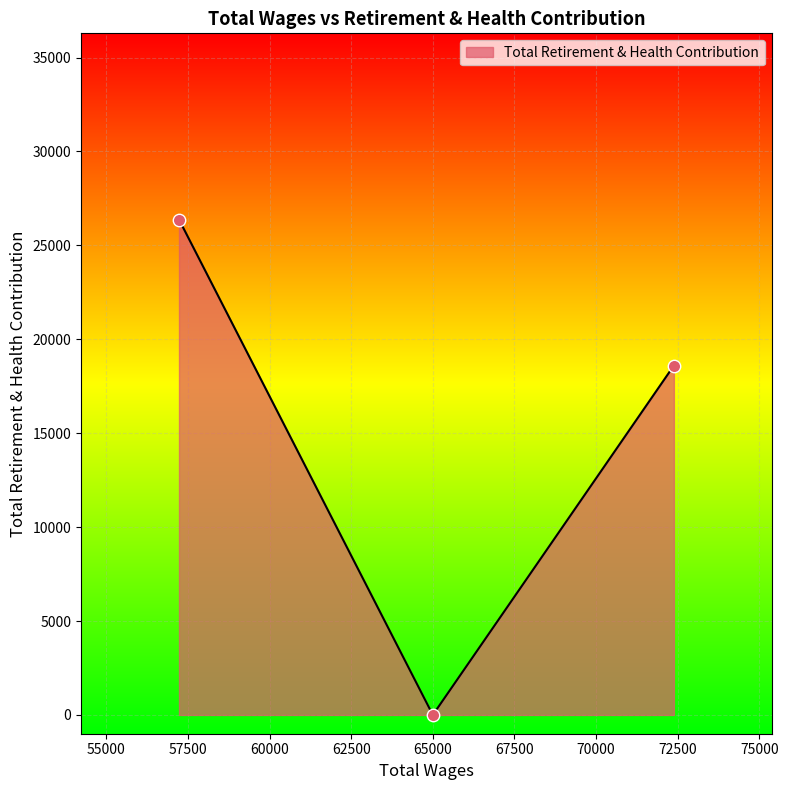

What is the difference between the maximum and second lowest values?

7775